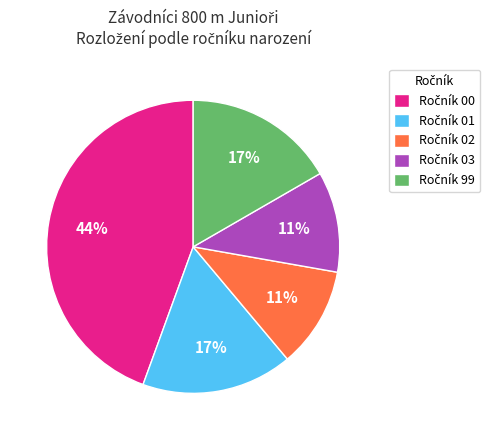

Does any single category account for the majority?

No